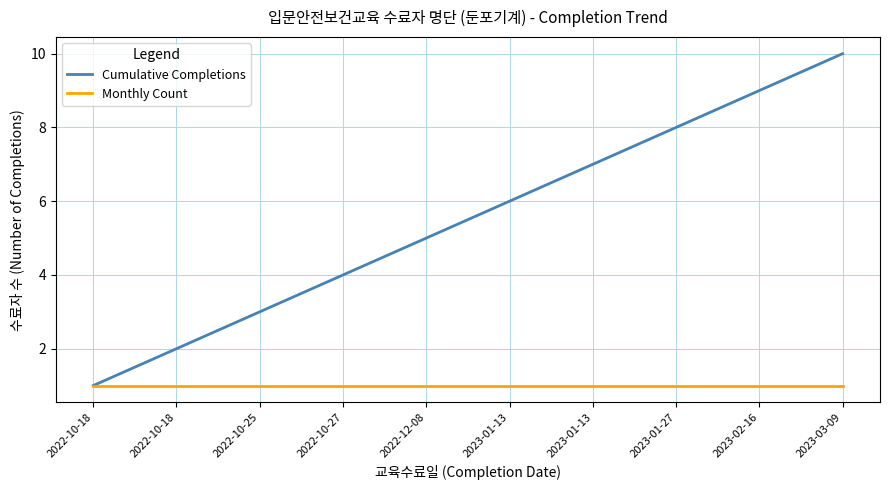

Count the number of categories in the chart.

10